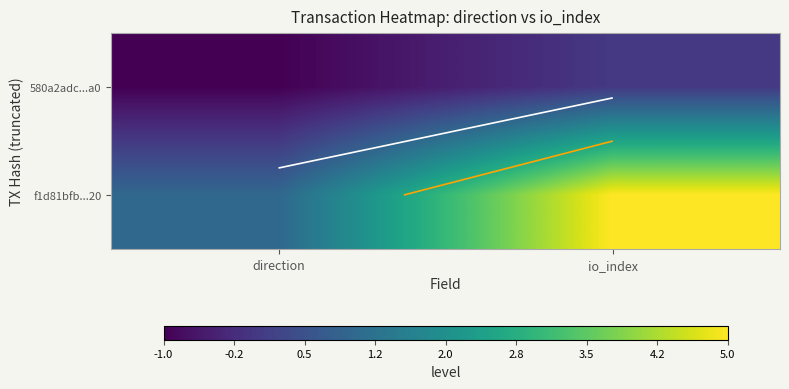

What is the minimum value for 580a2adc...a0?

-1